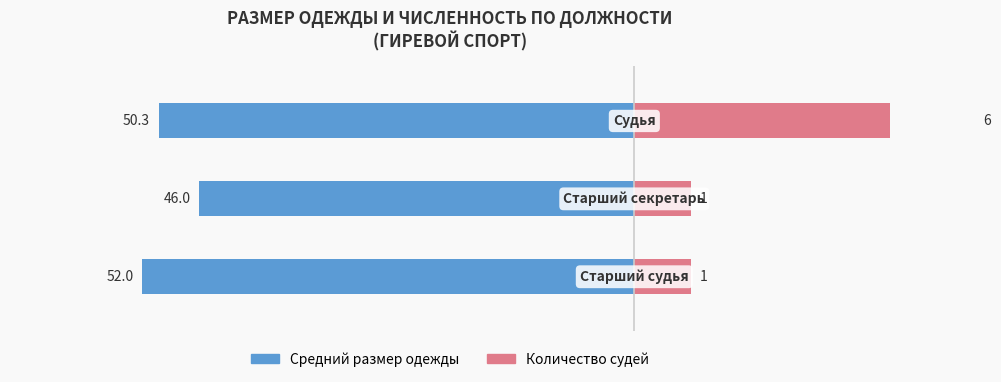

What are all the series names shown in the legend?

Средний размер одежды, Количество судей